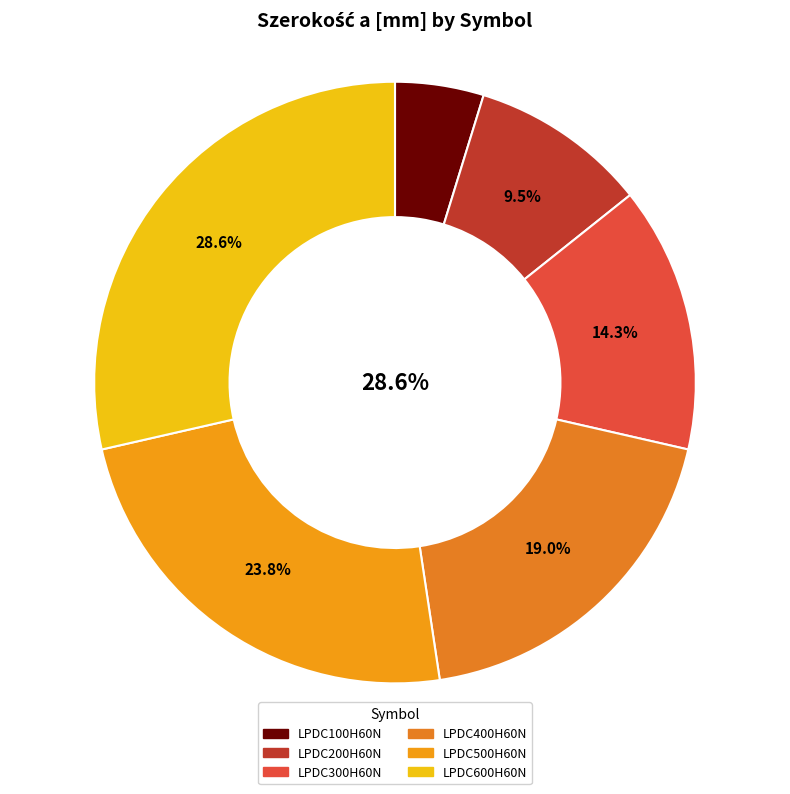

True or false: LPDC100H60N accounts for 5% of the total.

True